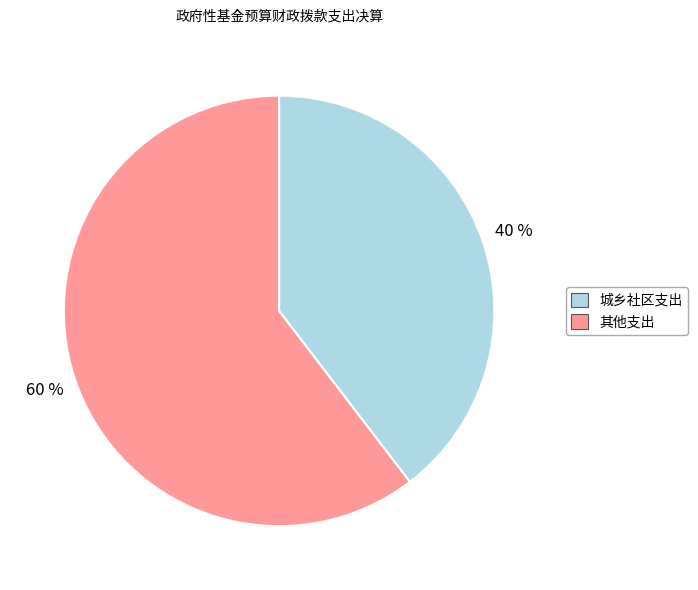

Combined, do 其他支出 and 城乡社区支出 account for over 50%?

Yes